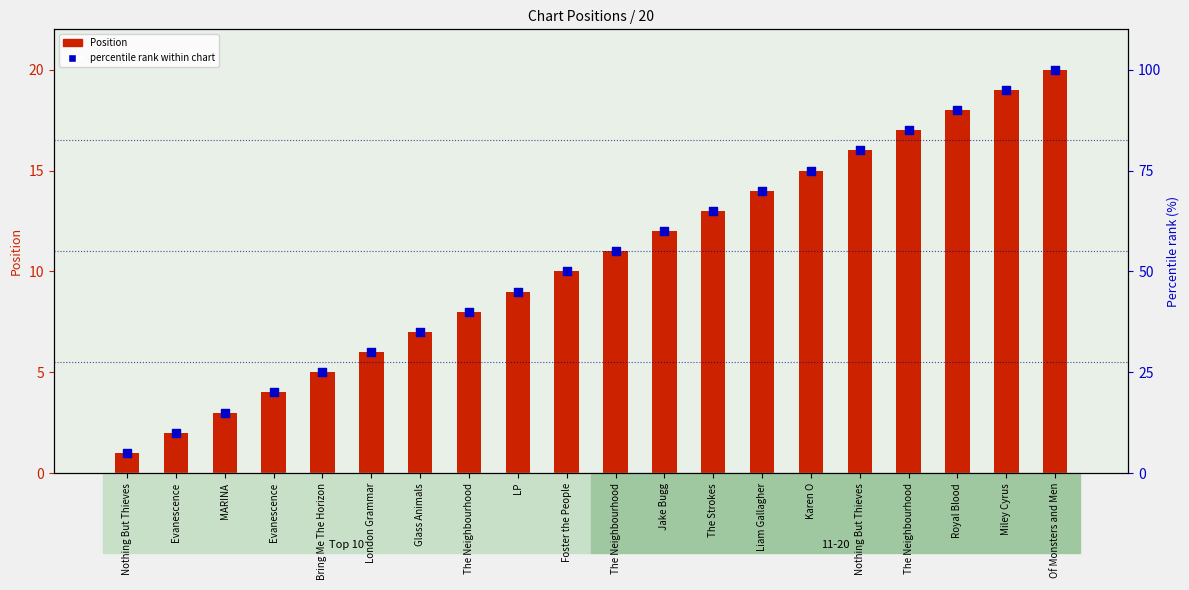

Which series has the largest total across all categories?

percentile rank within chart